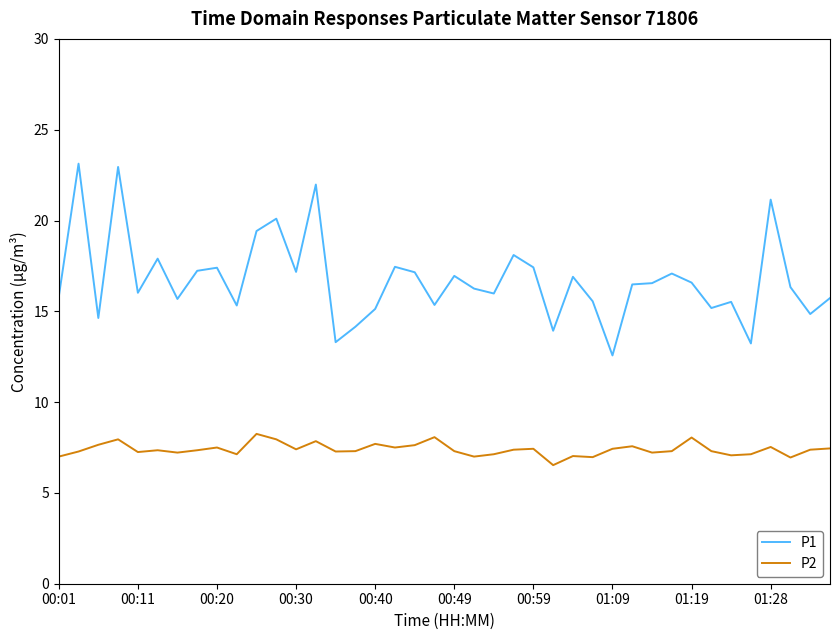

What is the minimum value for P1?

12.6